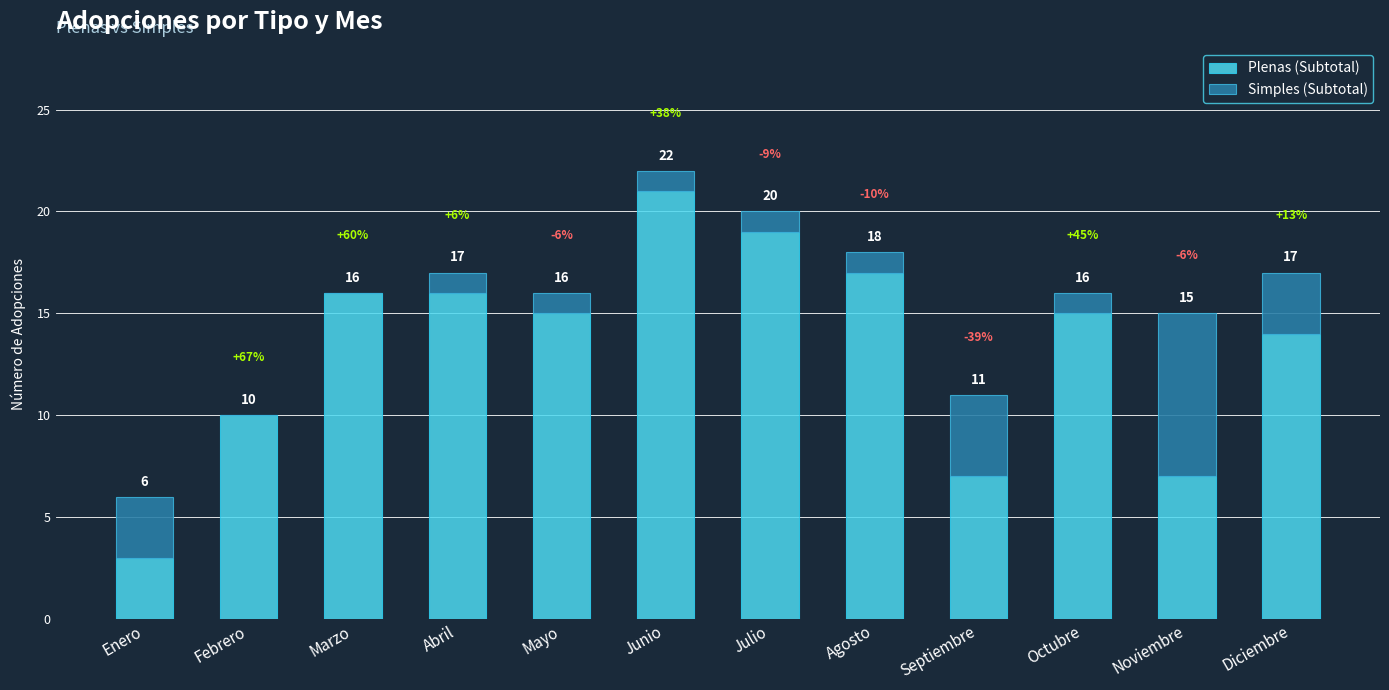

What are all the series names shown in the legend?

Plenas (Subtotal), Simples (Subtotal)